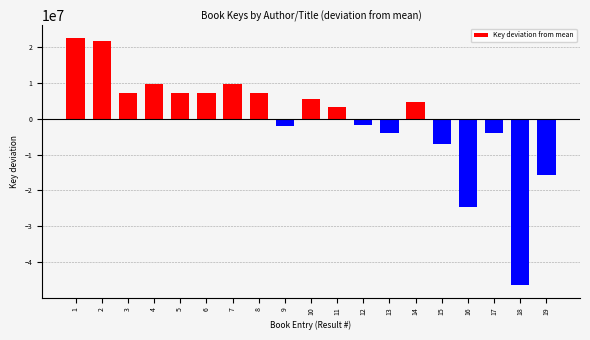

Count the number of values greater than 4658626.

10